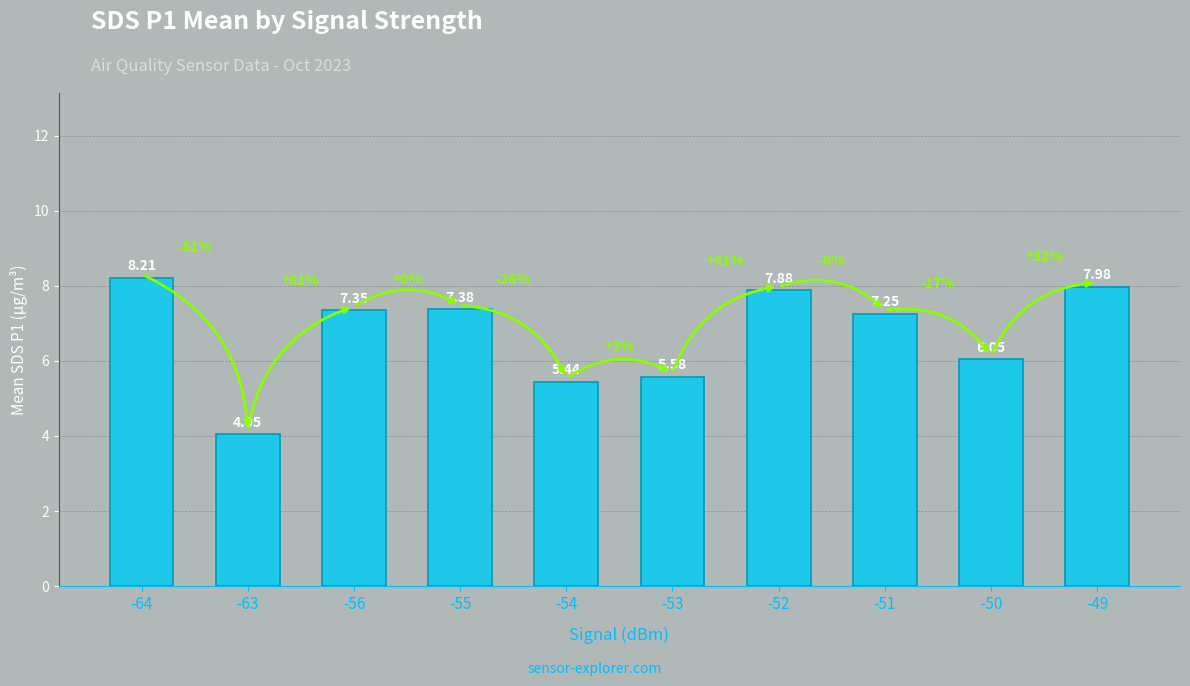

What is the change in value from -51 to -50?

-1.2